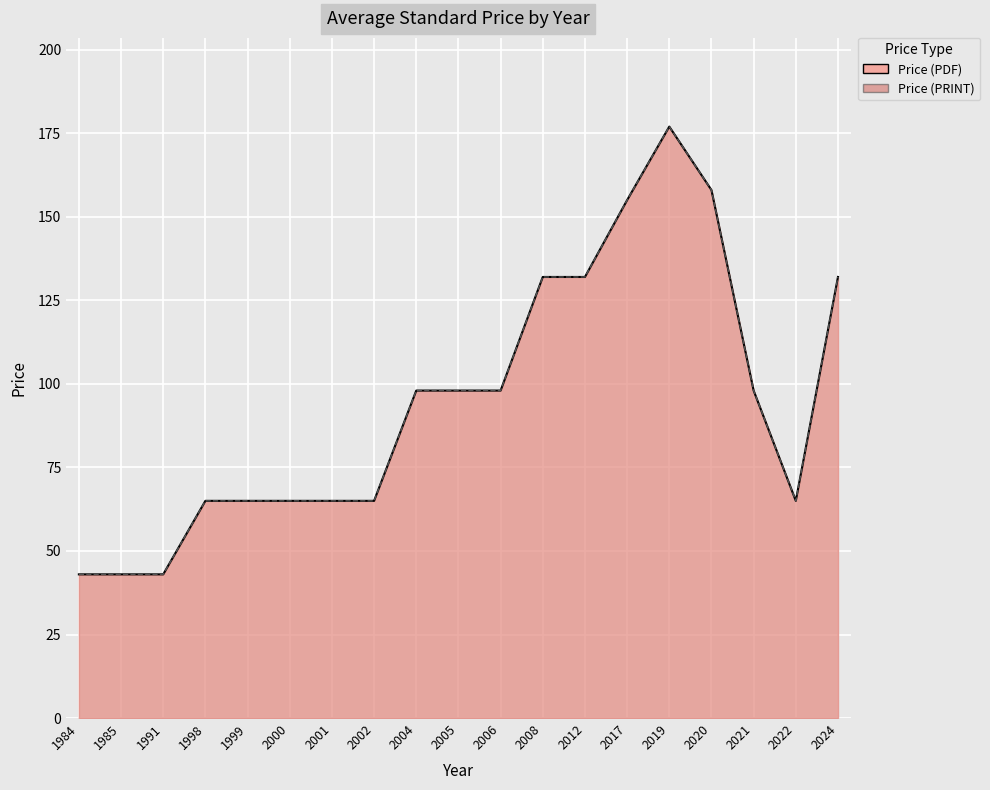

What is the sum of all Price (PRINT) values?

1797